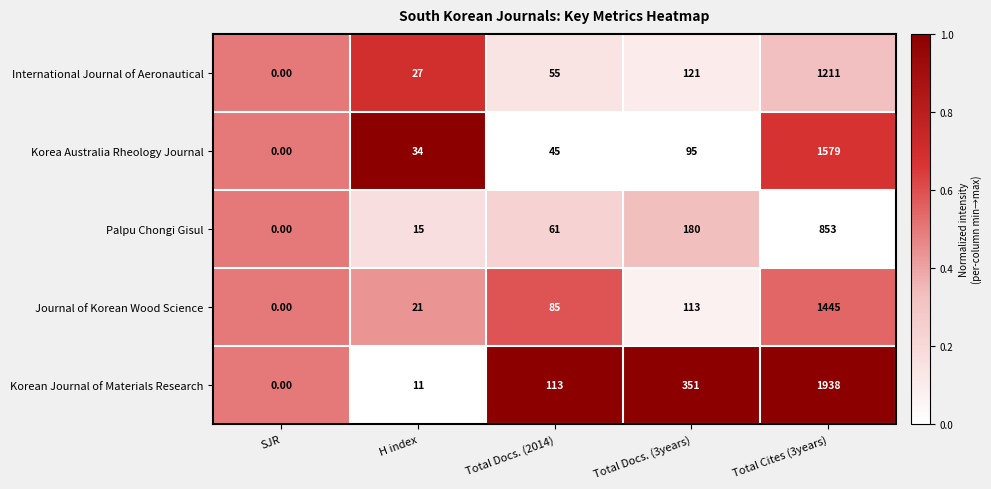

Which series has the largest total across all categories?

Korean Journal of Materials Research